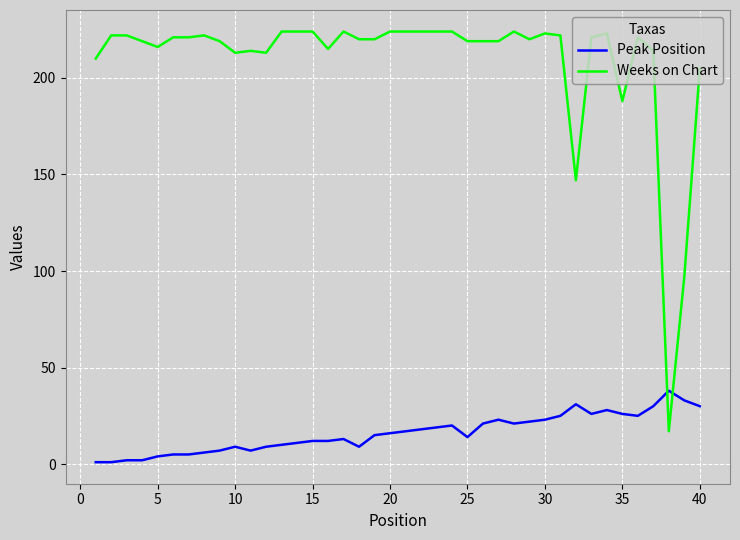

List the series in order of their overall mean, lowest first.

Peak Position, Weeks on Chart